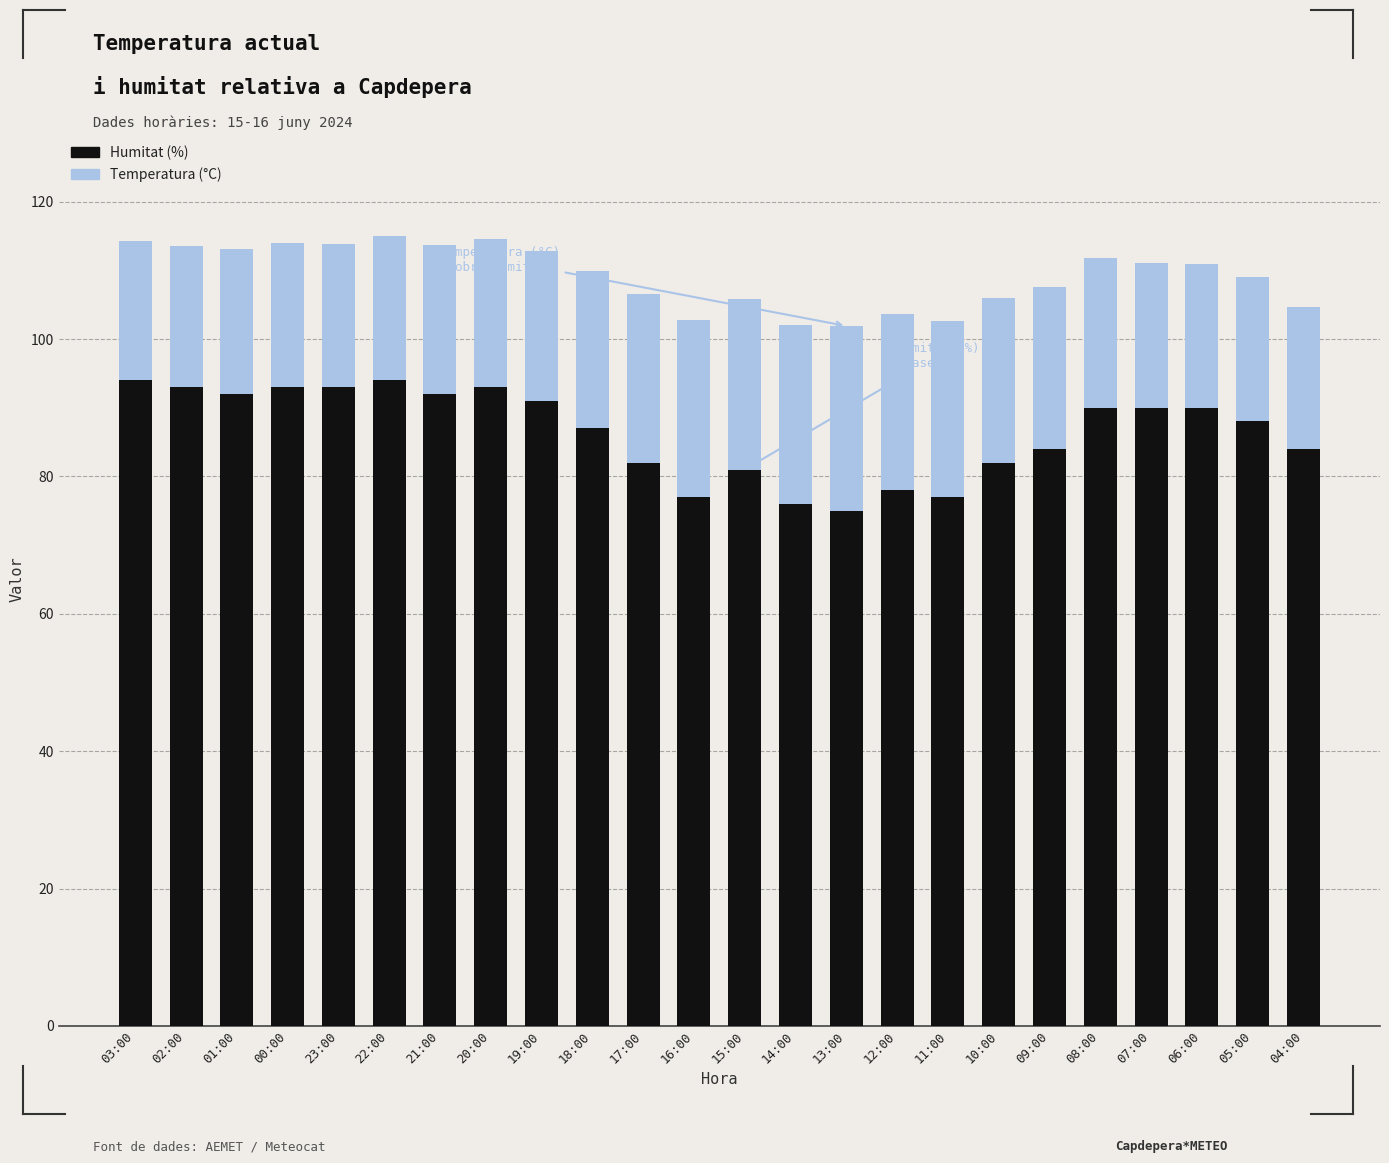

What is the total value across all series at 16:00?

102.8